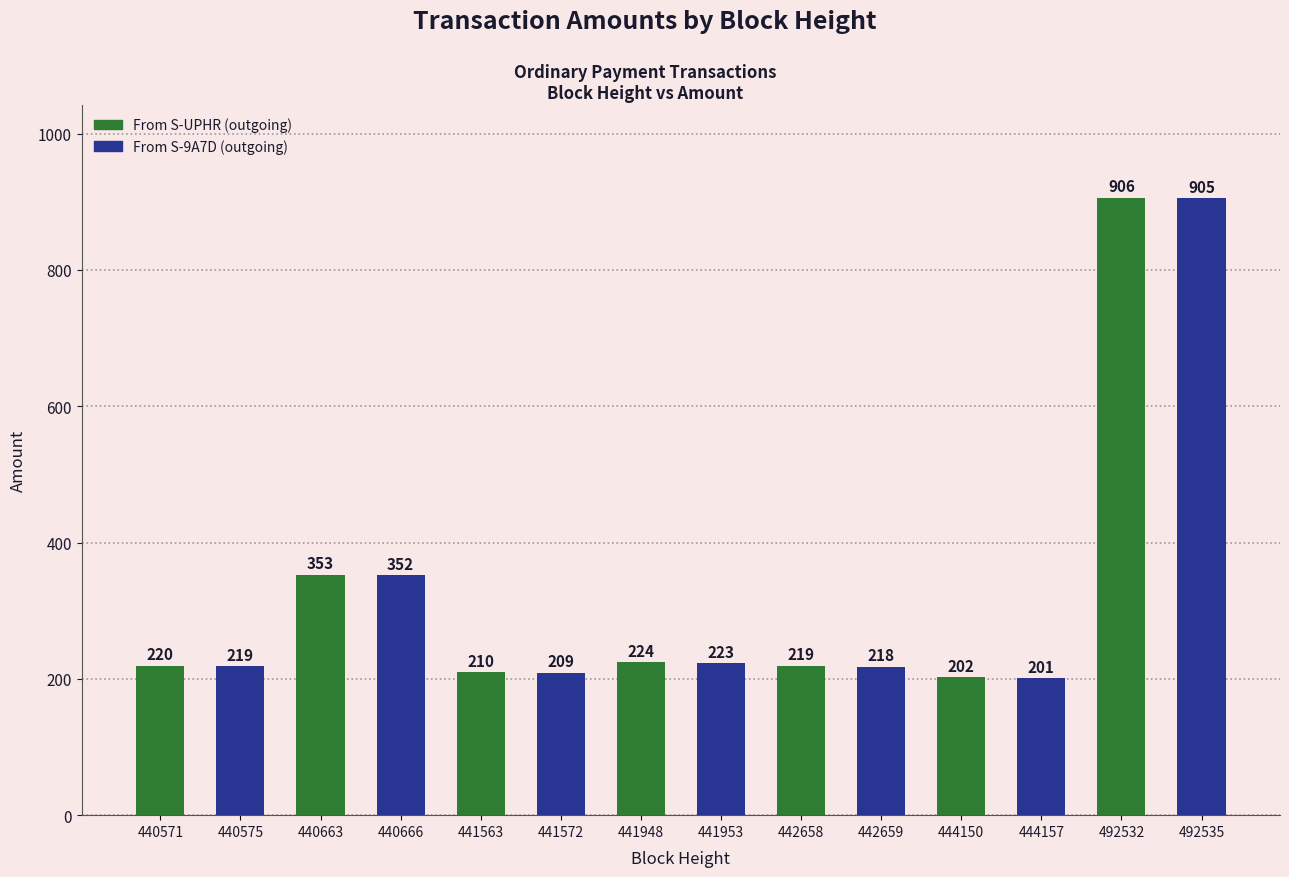

At which label does the data first exceed 219?

440571